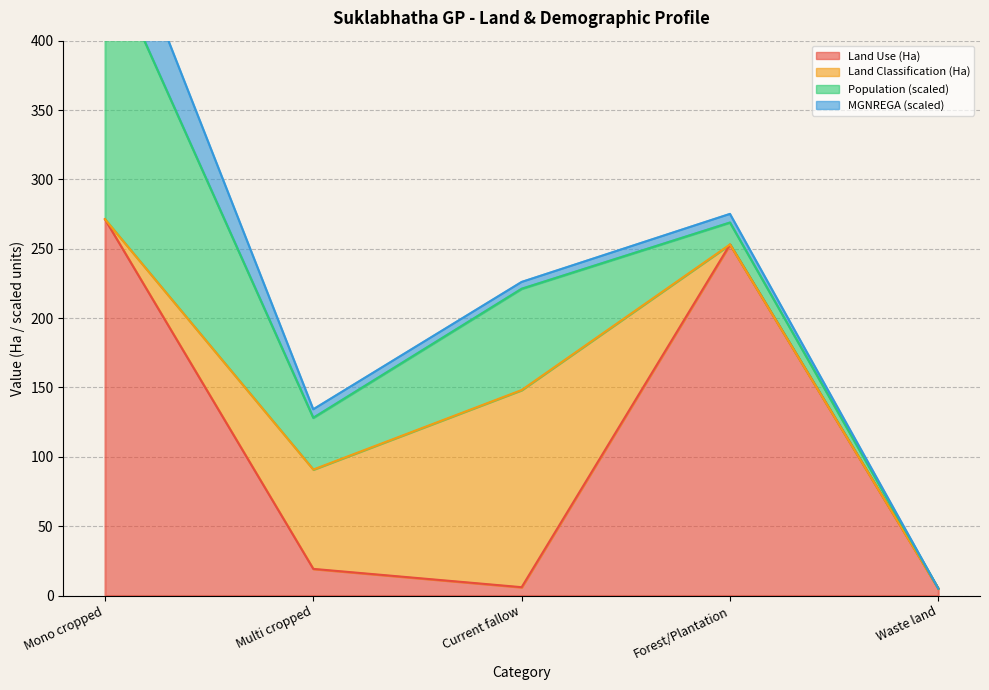

At which label does Population (scaled) reach its minimum?

Waste land